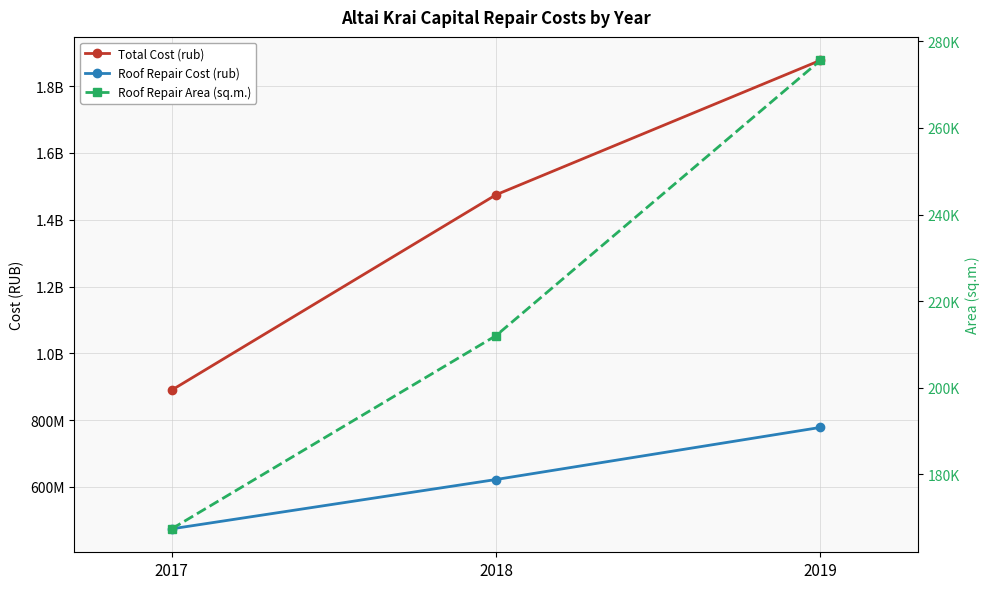

What is the highest value of the Roof Repair Area (sq.m.) series?

275613.7